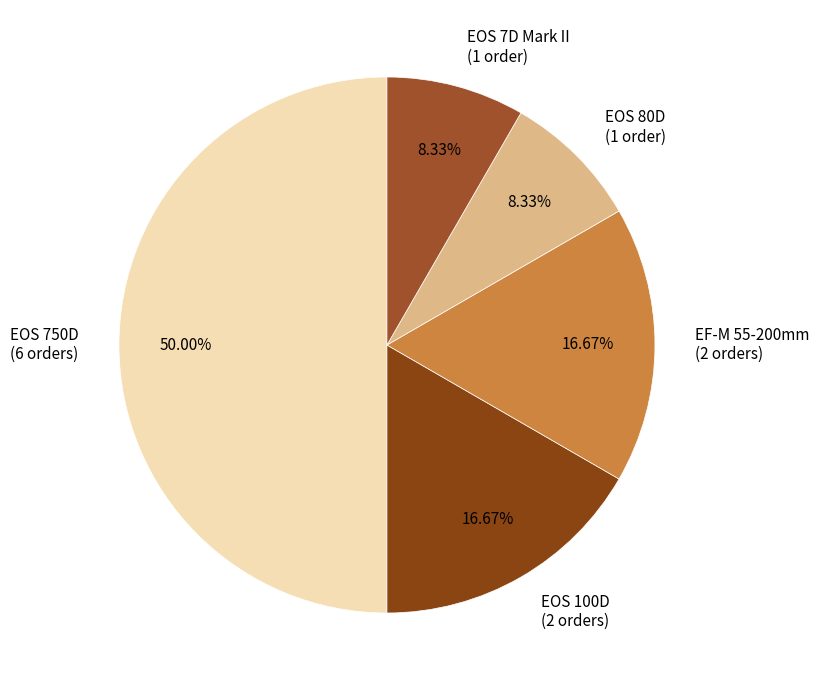

Which has a higher value, EF-M 55-200mm or EOS 7D Mark II?

EF-M 55-200mm